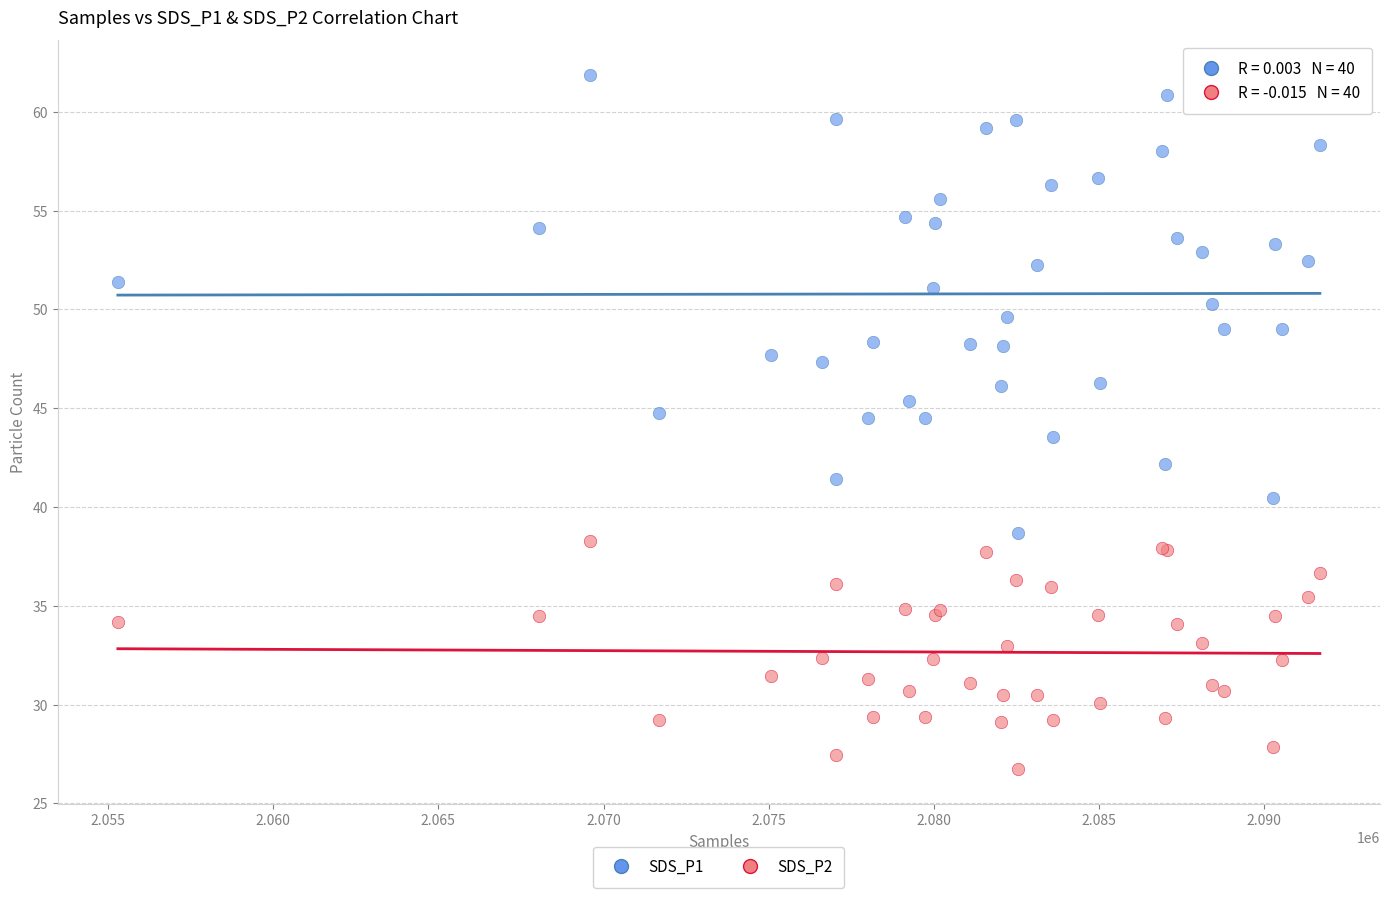

Which series has the largest Y range (max minus min)?

SDS_P1